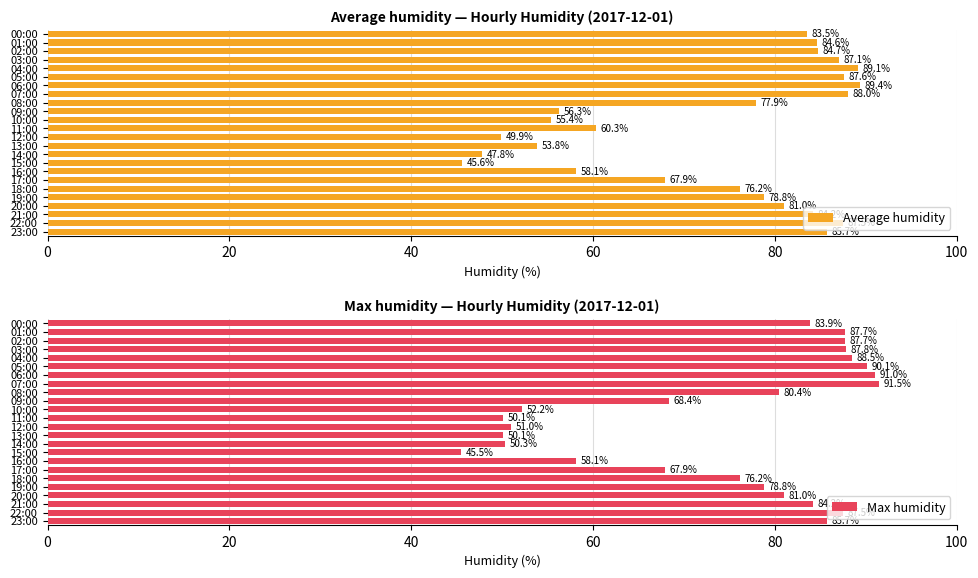

What is the difference between the second highest and minimum values in the Average humidity series?

43.5